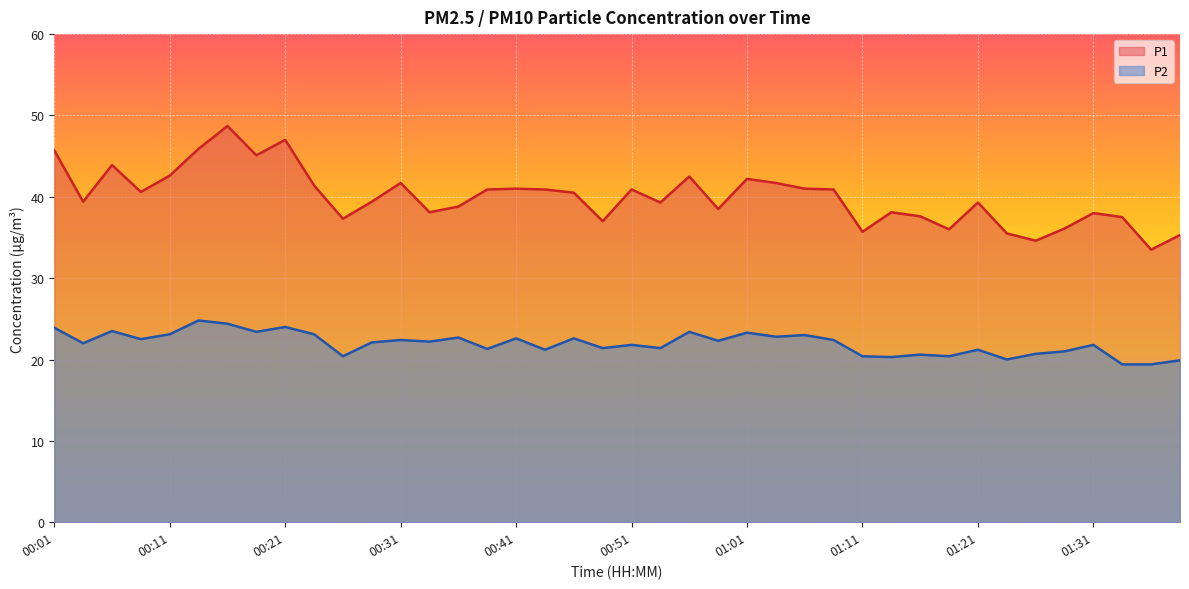

What is the difference between the highest and lowest values at 00:26?

16.9